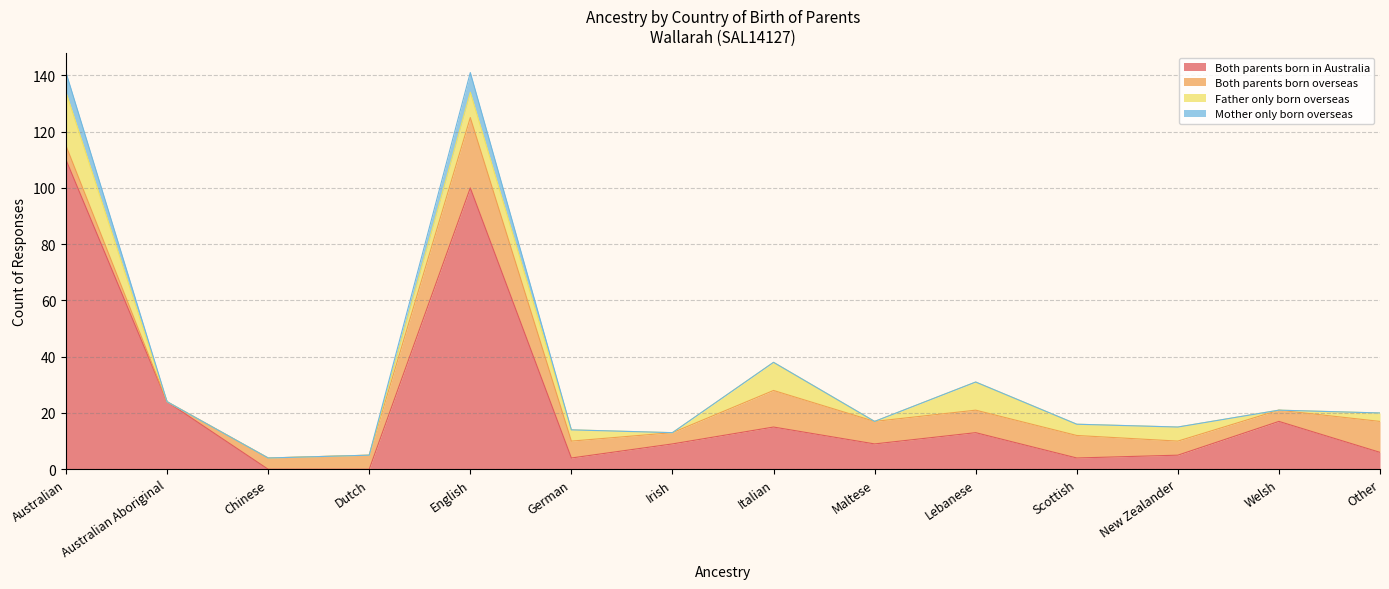

The Both parents born in Australia series shows 110 at Australian. True or false?

True